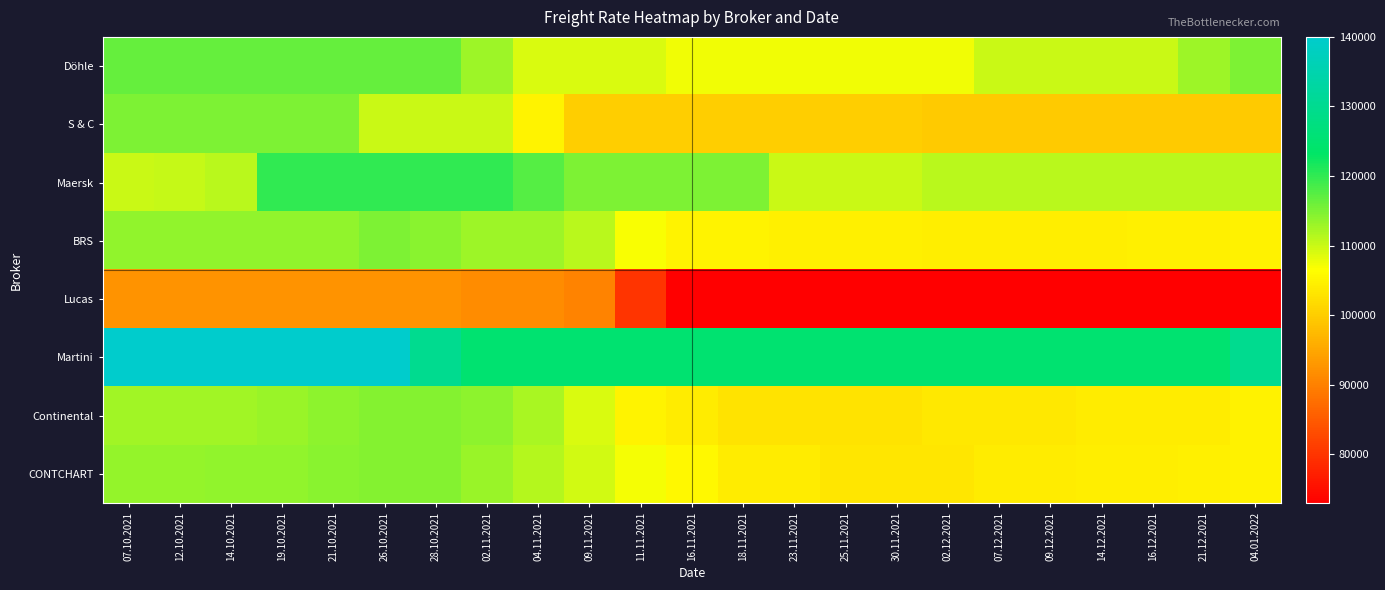

Between 07.10.2021 and 14.10.2021, which is larger?

07.10.2021